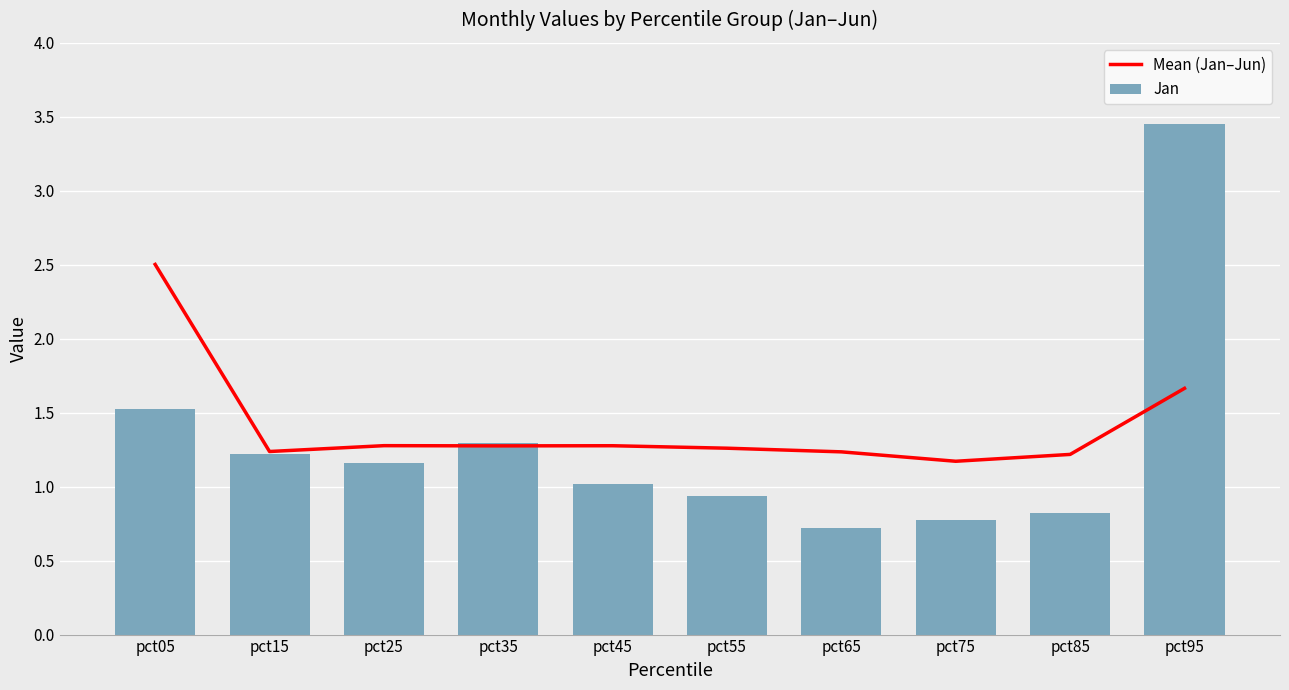

Reading left to right, transcribe all the data shown in this chart.

Mean (Jan–Jun): 2.5	1.2	1.3	1.3	1.3	1.3	1.2	1.2	1.2	1.7
Jan: 1.5	1.2	1.2	1.3	1.0	0.9	0.7	0.8	0.8	3.5